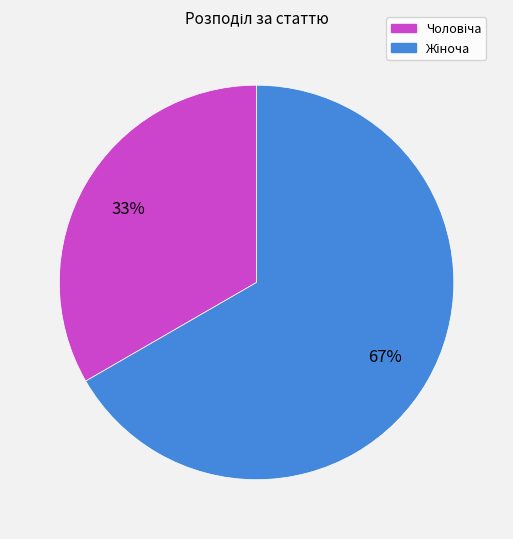

Does any single category account for the majority?

Yes